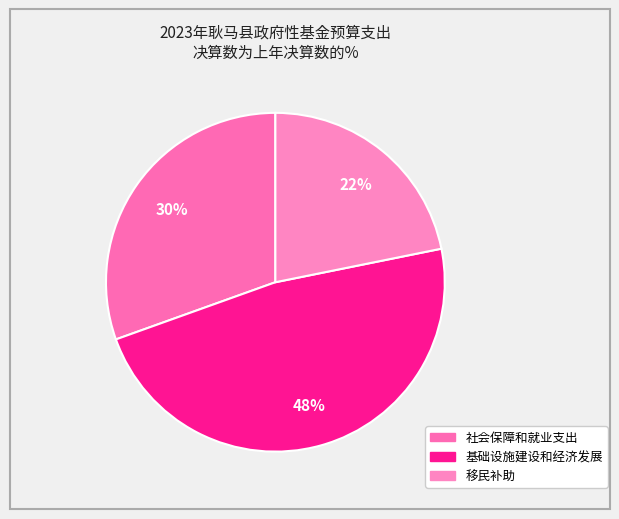

Do 社会保障和就业支出 and 移民补助 together represent more than half of the pie?

Yes